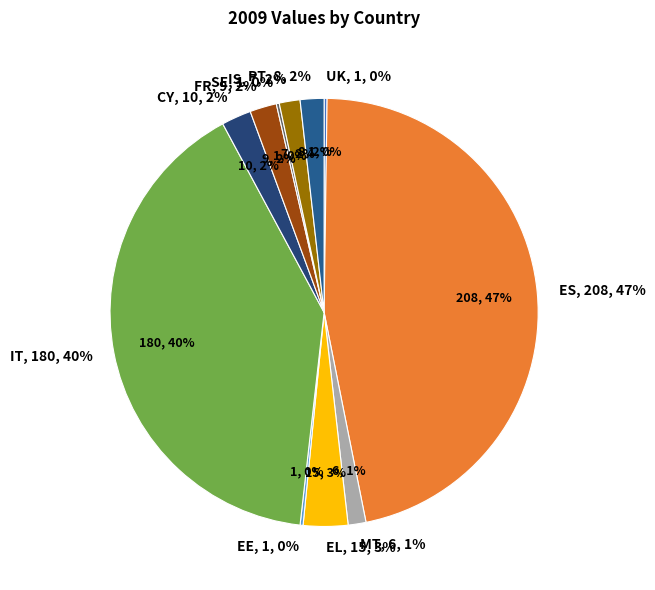

Count the number of slices in the pie.

19